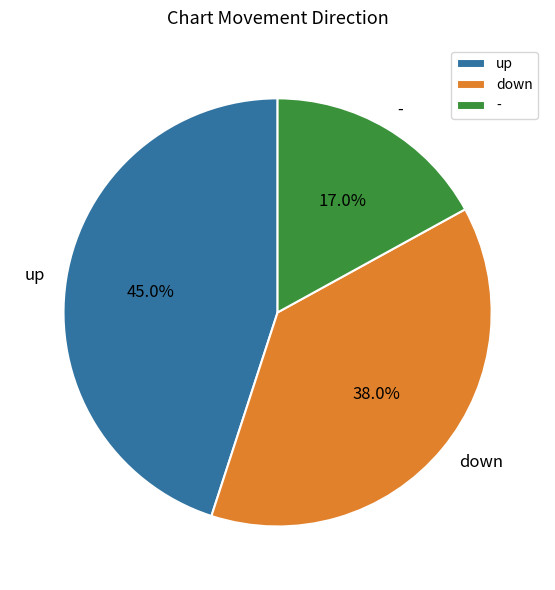

Which has a higher value, up or down?

up